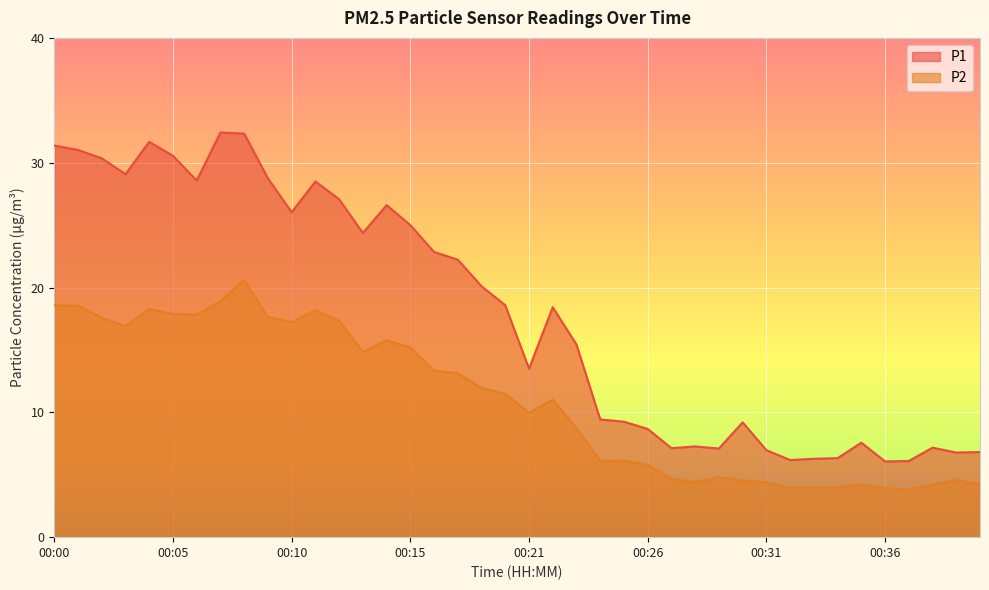

What is the sum of all P2 values?

438.6